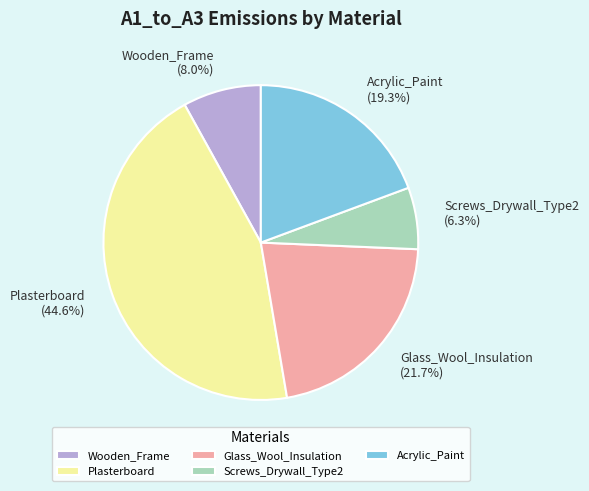

Is Screws_Drywall_Type2 the majority of the pie?

No